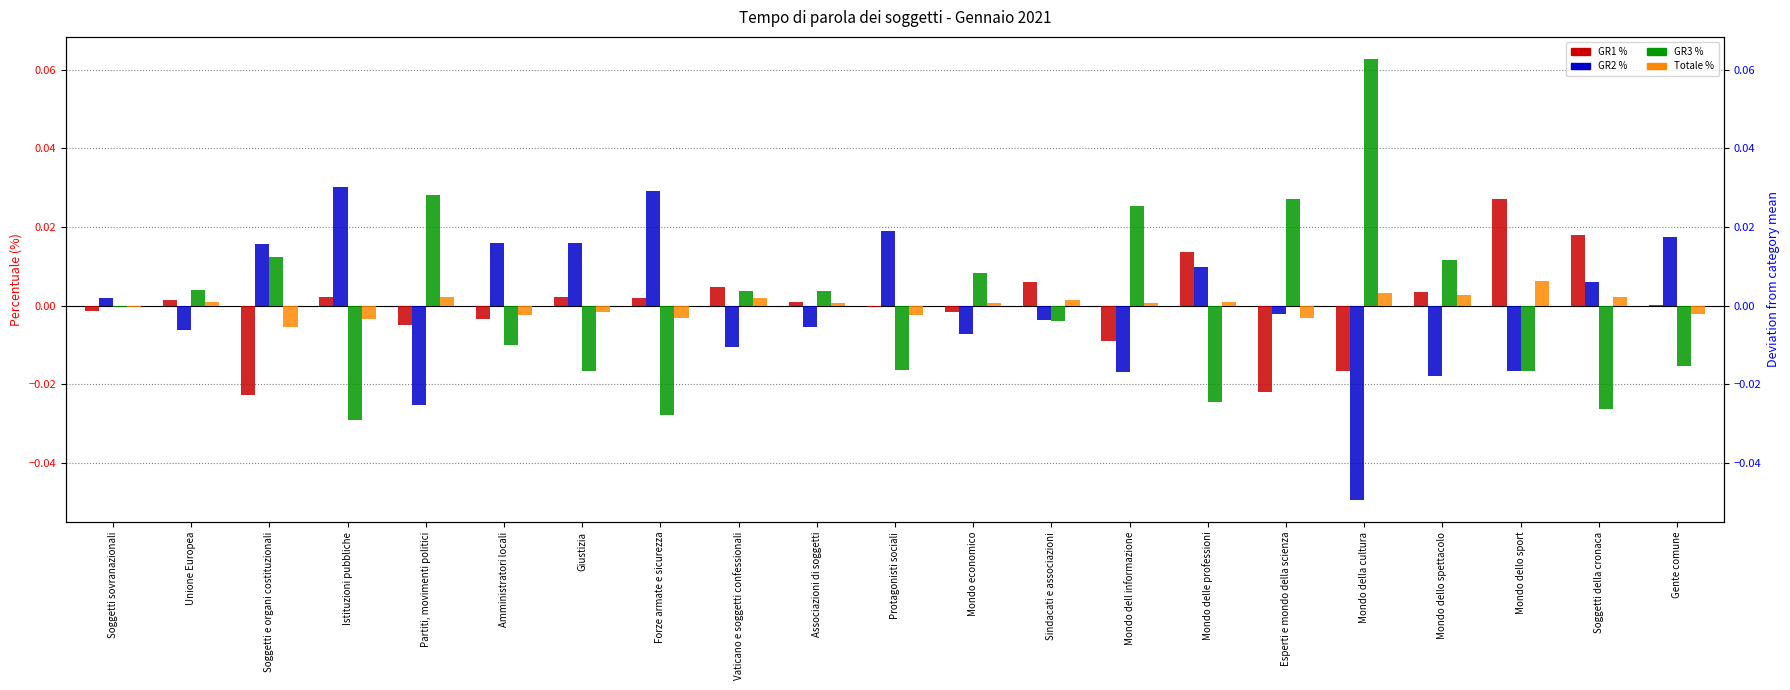

Reading left to right, list all the values displayed in this chart.

GR1 %: Soggetti sovranazionali=-0.0	Unione Europea=0.0	Soggetti e organi costituzionali=-0.0	Istituzioni pubbliche=0.0	Partiti, movimenti politici=-0.0	Amministratori locali=-0.0	Giustizia=0.0	Forze armate e sicurezza=0.0	Vaticano e soggetti confessionali=0.0	Associazioni di soggetti=0.0	Protagonisti sociali=-0.0	Mondo economico=-0.0	Sindacati e associazioni=0.0	Mondo dell informazione=-0.0	Mondo delle professioni=0.0	Esperti e mondo della scienza=-0.0	Mondo della cultura=-0.0	Mondo dello spettacolo=0.0	Mondo dello sport=0.0	Soggetti della cronaca=0.0	Gente comune=0.0
GR2 %: Soggetti sovranazionali=0.0	Unione Europea=-0.0	Soggetti e organi costituzionali=0.0	Istituzioni pubbliche=0.0	Partiti, movimenti politici=-0.0	Amministratori locali=0.0	Giustizia=0.0	Forze armate e sicurezza=0.0	Vaticano e soggetti confessionali=-0.0	Associazioni di soggetti=-0.0	Protagonisti sociali=0.0	Mondo economico=-0.0	Sindacati e associazioni=-0.0	Mondo dell informazione=-0.0	Mondo delle professioni=0.0	Esperti e mondo della scienza=-0.0	Mondo della cultura=-0.0	Mondo dello spettacolo=-0.0	Mondo dello sport=-0.0	Soggetti della cronaca=0.0	Gente comune=0.0
GR3 %: Soggetti sovranazionali=-0.0	Unione Europea=0.0	Soggetti e organi costituzionali=0.0	Istituzioni pubbliche=-0.0	Partiti, movimenti politici=0.0	Amministratori locali=-0.0	Giustizia=-0.0	Forze armate e sicurezza=-0.0	Vaticano e soggetti confessionali=0.0	Associazioni di soggetti=0.0	Protagonisti sociali=-0.0	Mondo economico=0.0	Sindacati e associazioni=-0.0	Mondo dell informazione=0.0	Mondo delle professioni=-0.0	Esperti e mondo della scienza=0.0	Mondo della cultura=0.1	Mondo dello spettacolo=0.0	Mondo dello sport=-0.0	Soggetti della cronaca=-0.0	Gente comune=-0.0
Totale %: Soggetti sovranazionali=-0.0	Unione Europea=0.0	Soggetti e organi costituzionali=-0.0	Istituzioni pubbliche=-0.0	Partiti, movimenti politici=0.0	Amministratori locali=-0.0	Giustizia=-0.0	Forze armate e sicurezza=-0.0	Vaticano e soggetti confessionali=0.0	Associazioni di soggetti=0.0	Protagonisti sociali=-0.0	Mondo economico=0.0	Sindacati e associazioni=0.0	Mondo dell informazione=0.0	Mondo delle professioni=0.0	Esperti e mondo della scienza=-0.0	Mondo della cultura=0.0	Mondo dello spettacolo=0.0	Mondo dello sport=0.0	Soggetti della cronaca=0.0	Gente comune=-0.0